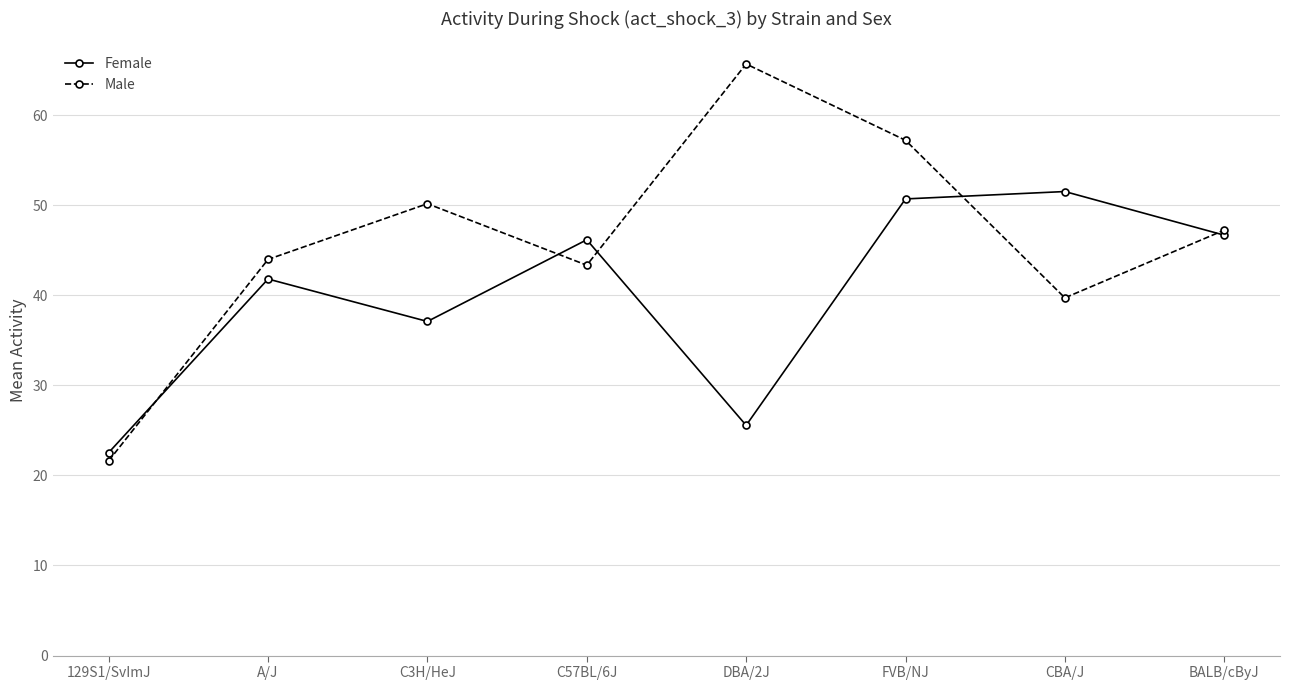

Between which two adjacent categories do Male and Female first intersect?

129S1/SvImJ and A/J